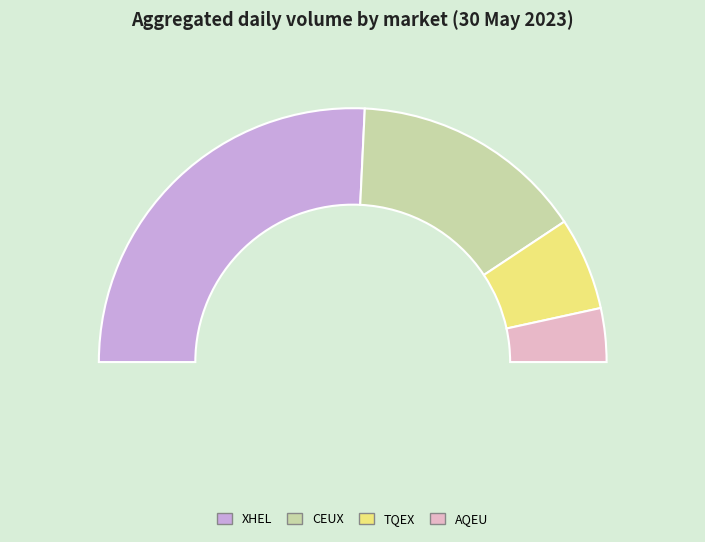

What is the ratio of the value at TQEX to the value at CEUX?

0.4